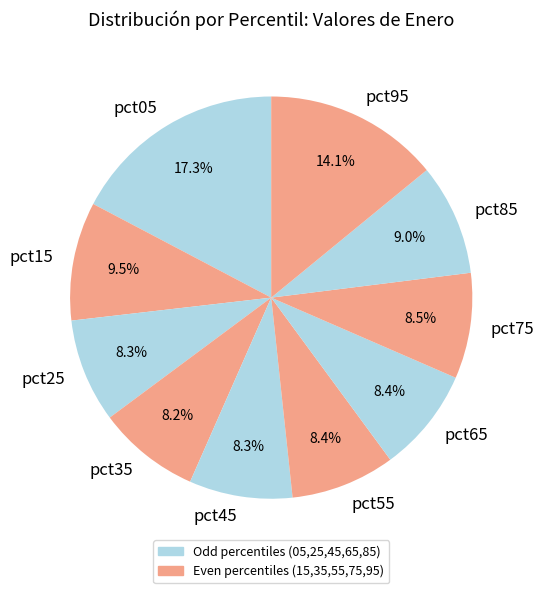

Which category has the biggest portion of the pie?

pct05